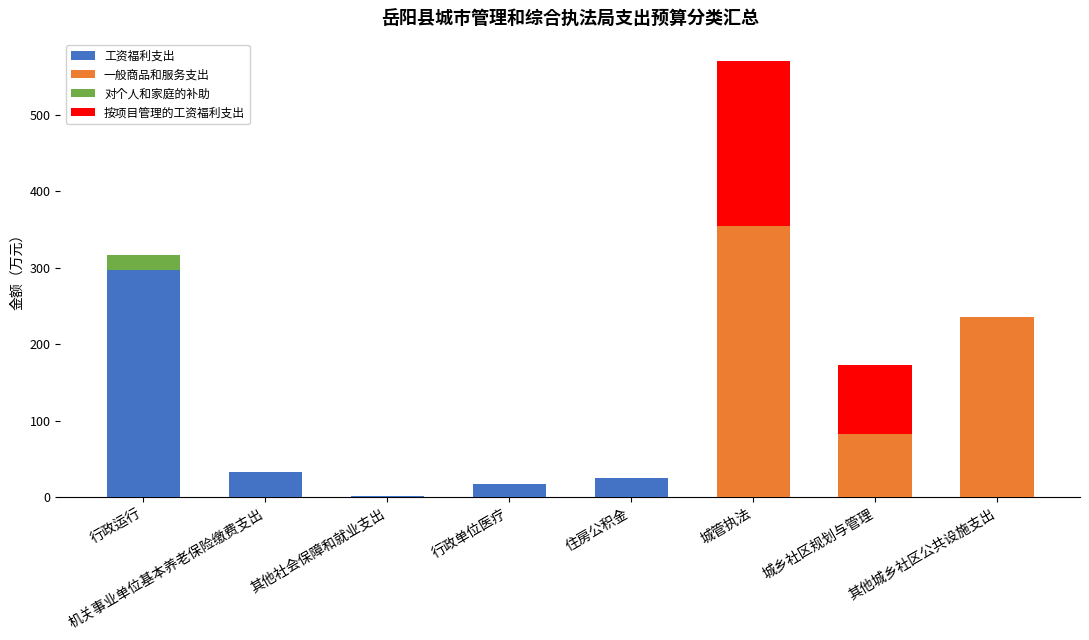

The 工资福利支出 series shows 0.0 at 城管执法. True or false?

True